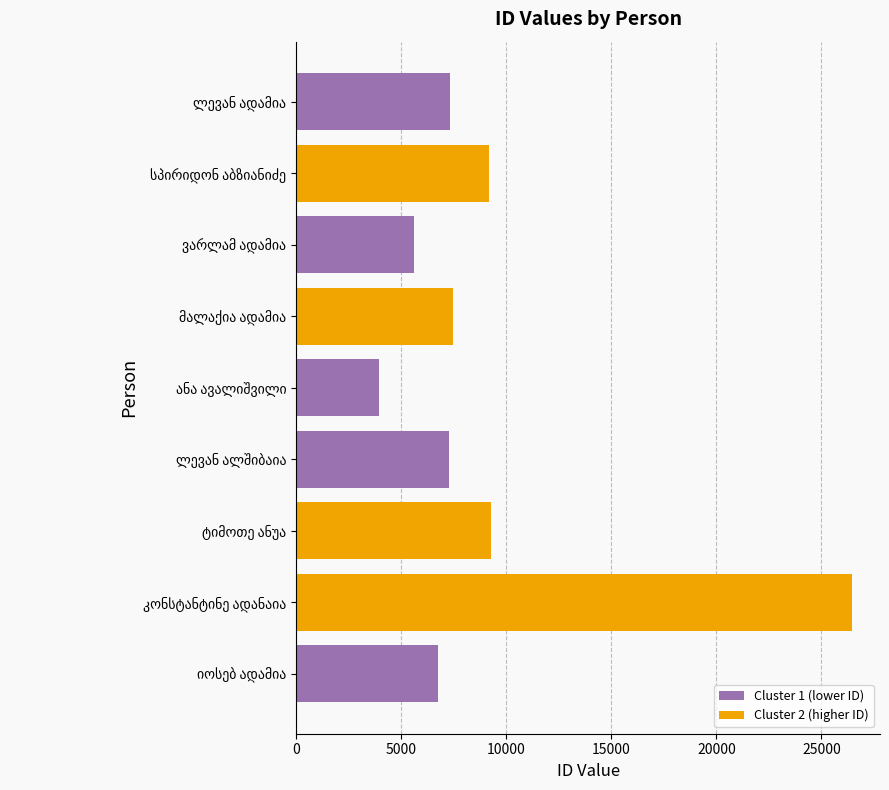

What is the sum of all Cluster 1 (lower ID) values?

30840